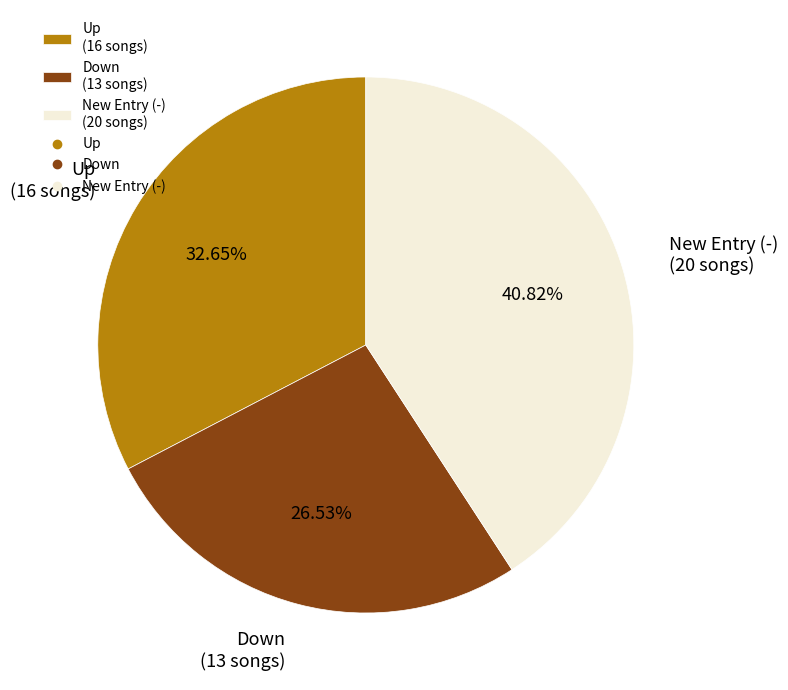

Does any single category account for the majority?

No